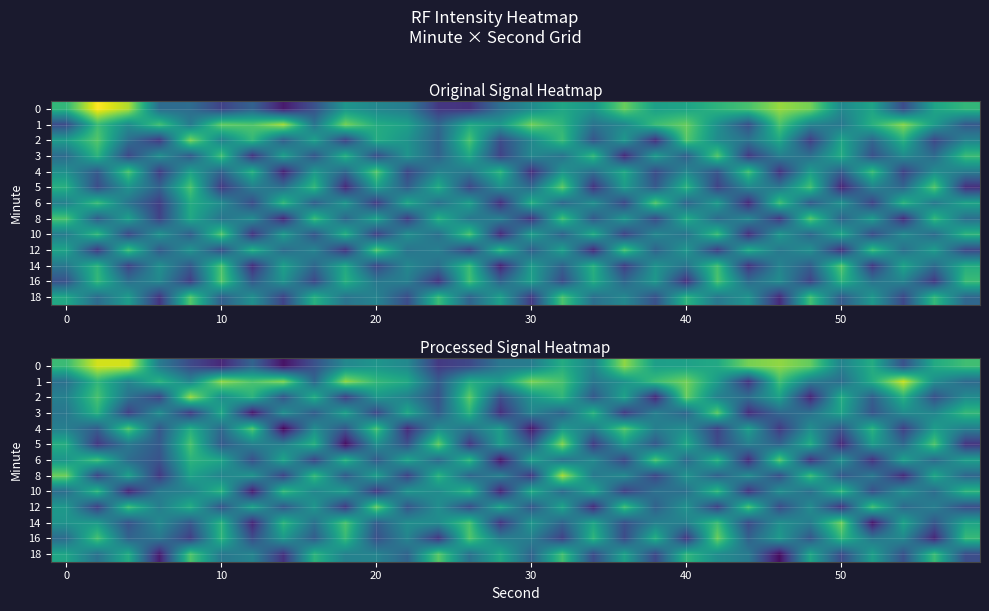

What is the total value across all series at 27?

-1649.5